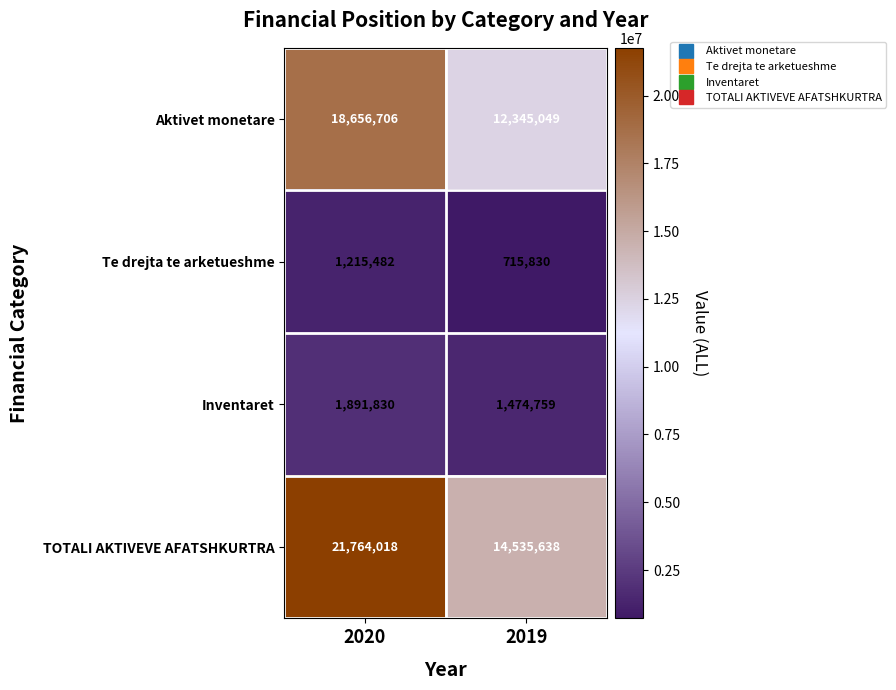

What is the total value across all series at 2019?

29071276